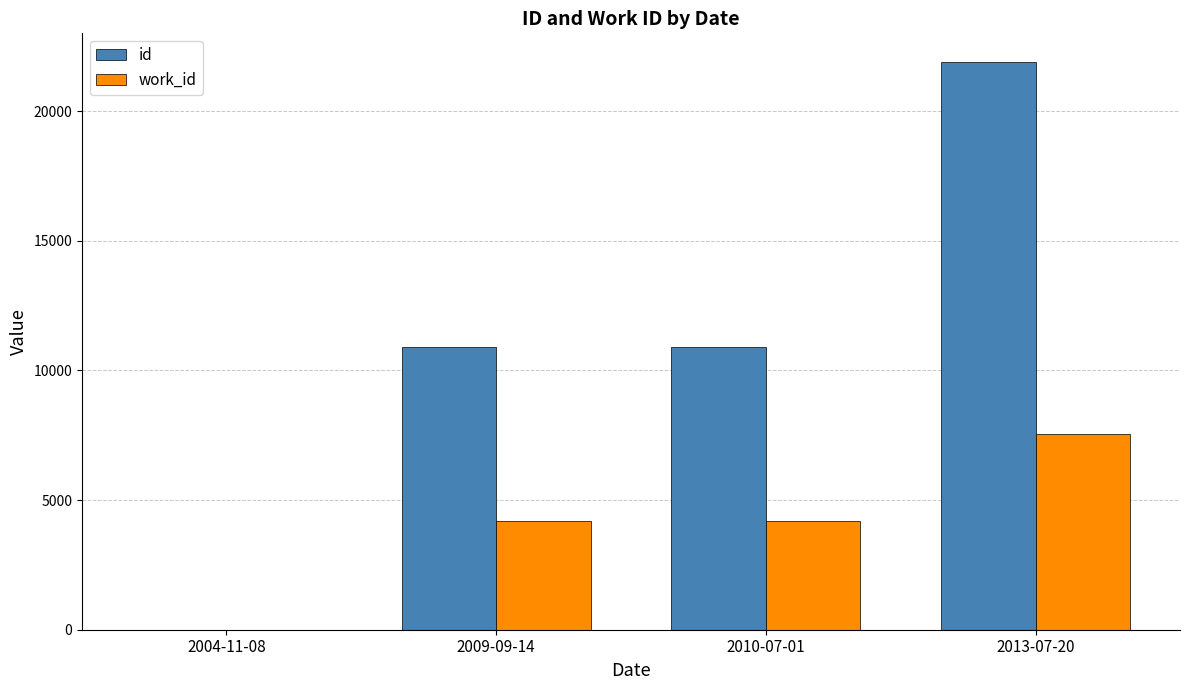

The id series shows 0 at 2004-11-08. True or false?

True